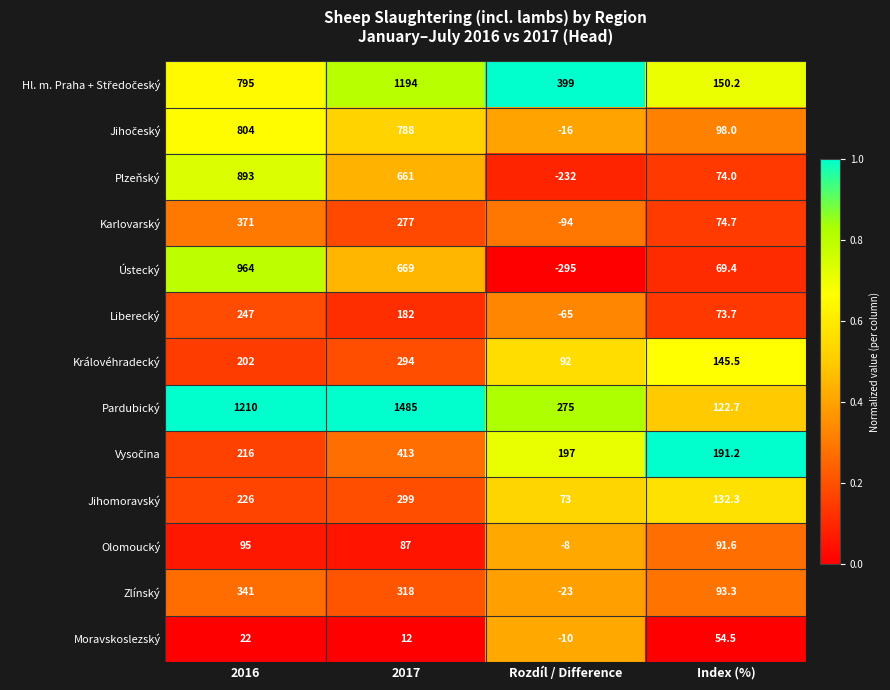

What is the spread (max minus min) of values at Rozdíl / Difference?

694.0